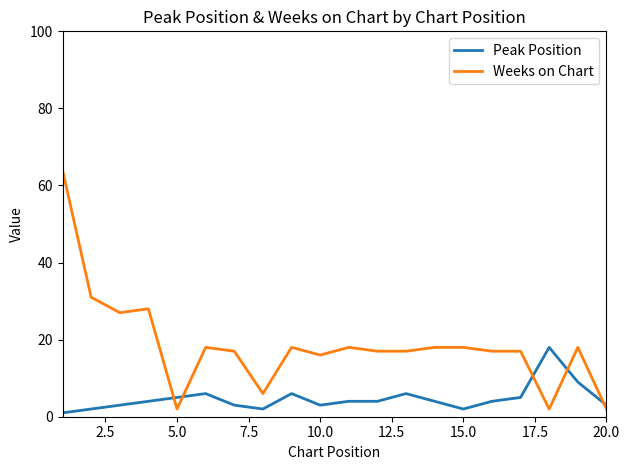

What is the sum of all Peak Position values?

94